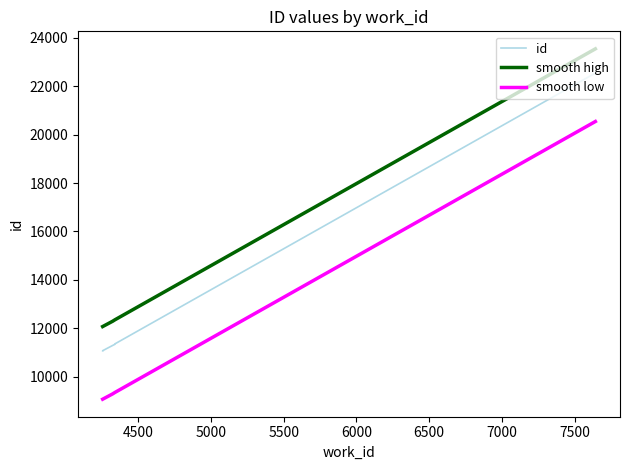

True or false: id and smooth low cross at least once.

False